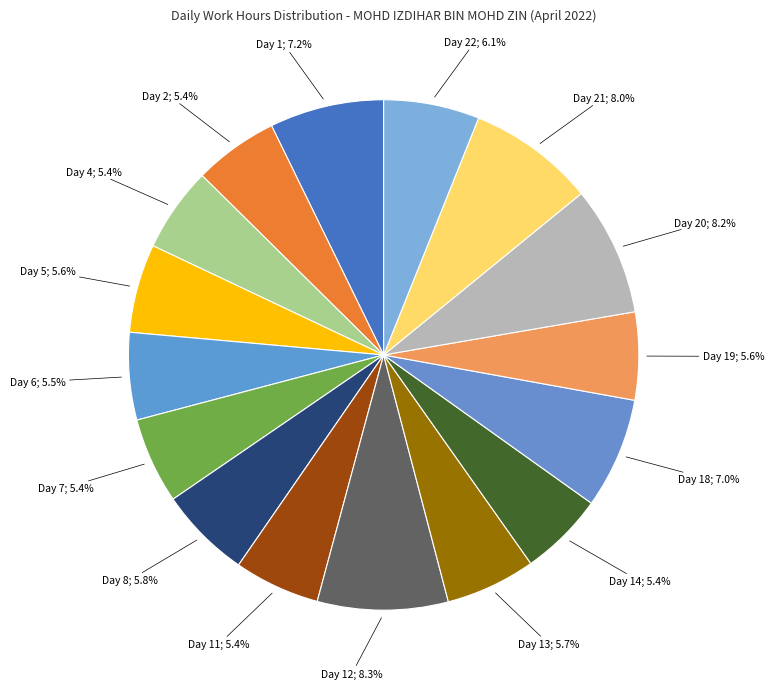

Count the number of slices in the pie.

16